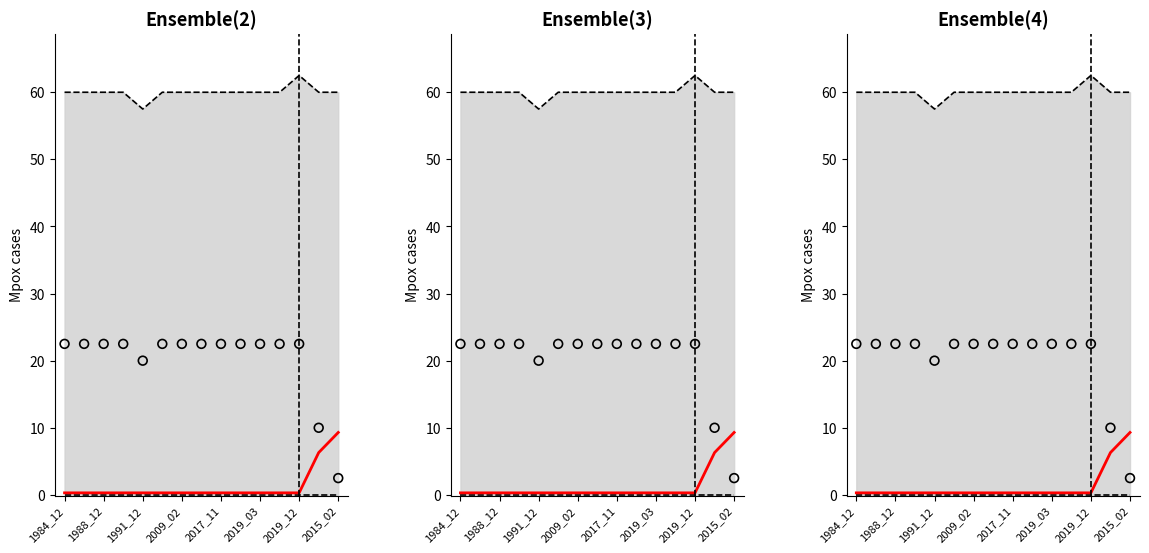

What is the total value across all series at 2019_03?

82.8